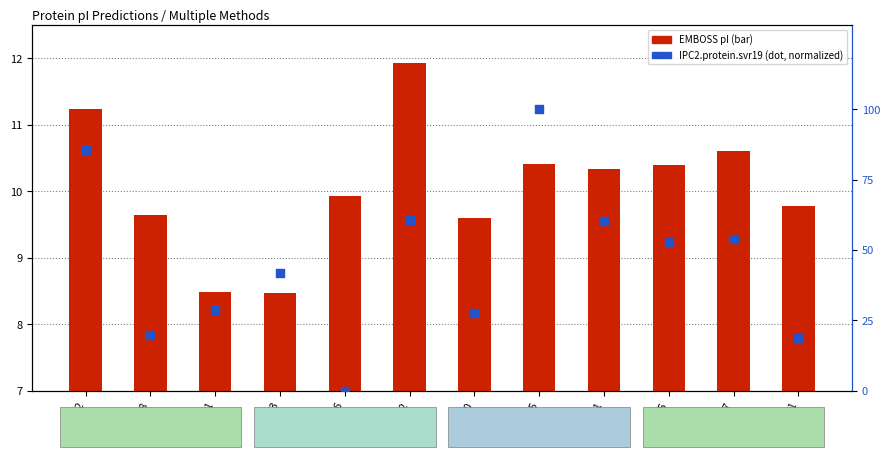

Is the value of IPC2.protein.svr19 at U5PS82 greater than the value of EMBOSS at U5PSD1?

Yes